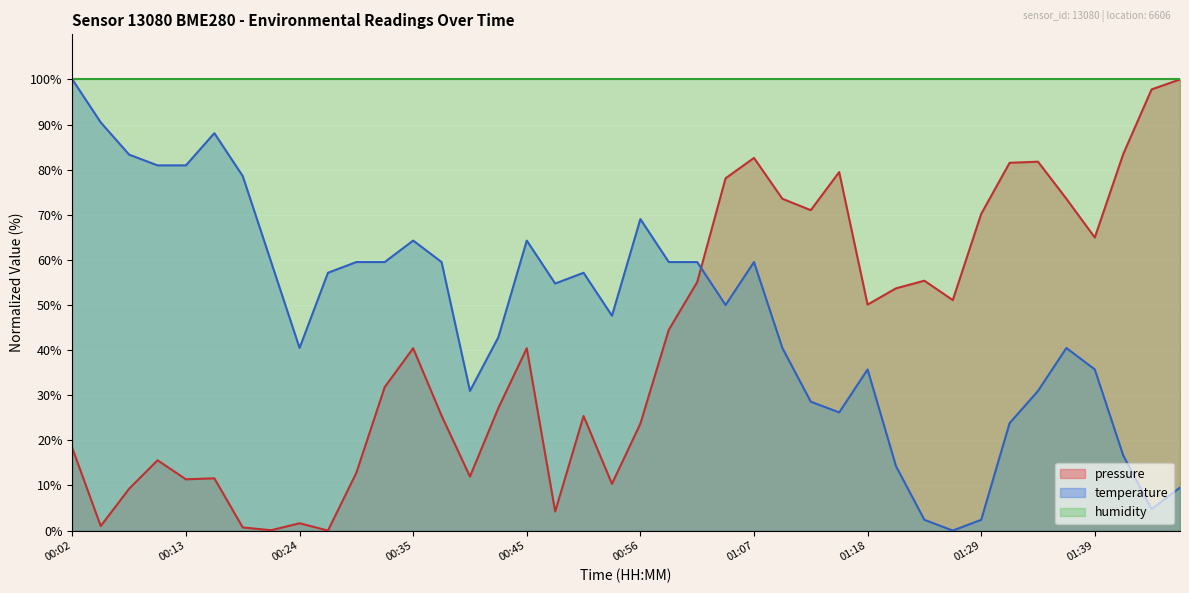

What is the sum of all temperature values?

1909.5